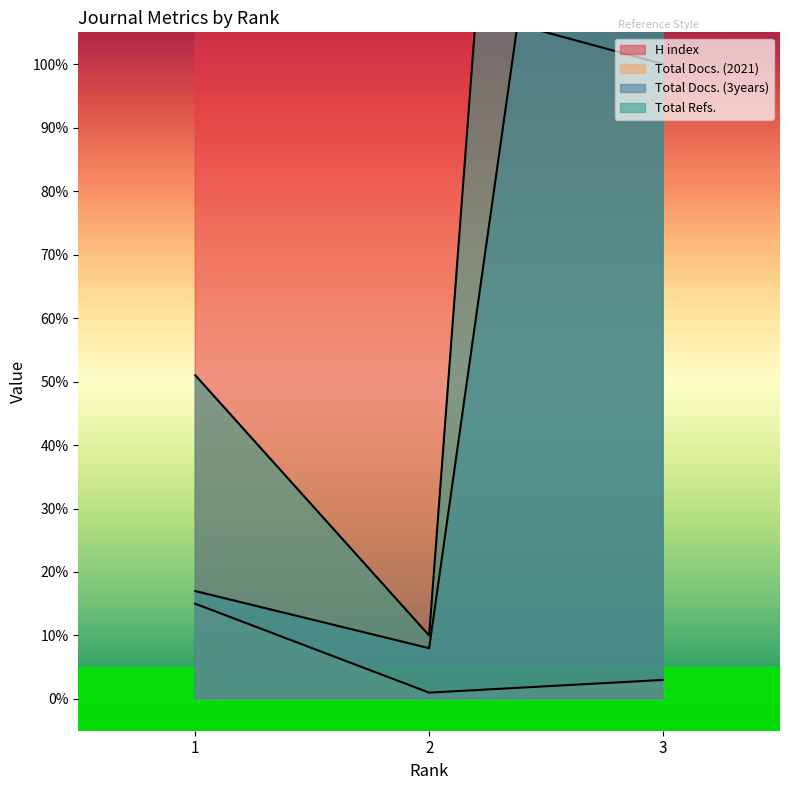

What is the sum of all H index values?

346